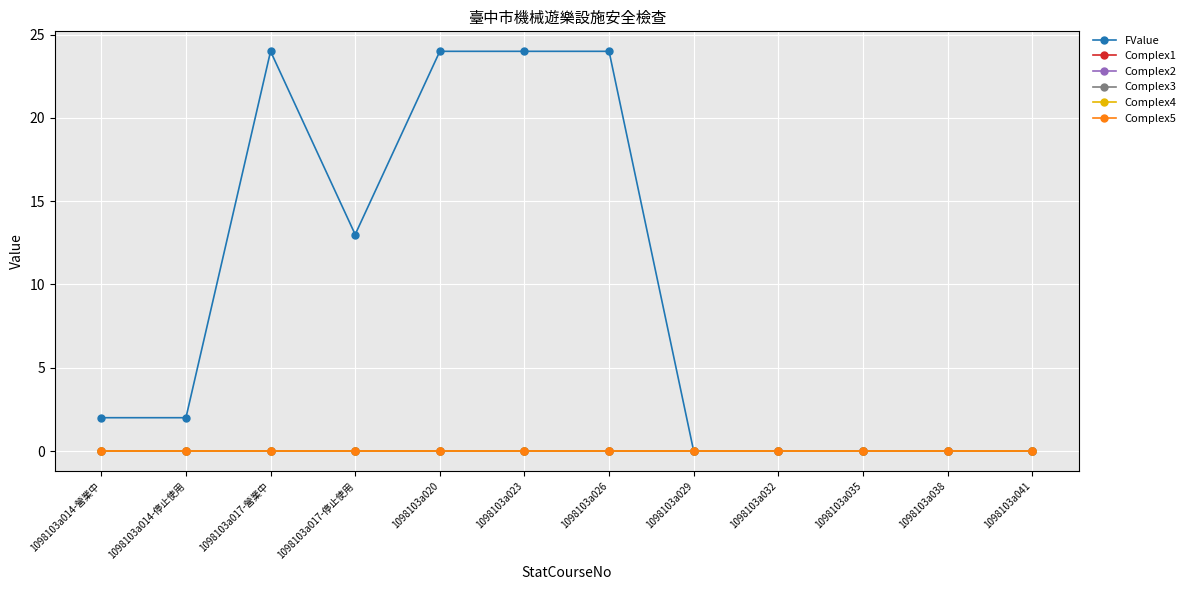

List the labels in order of Complex5 value, largest first.

1098103a014-營業中, 1098103a014-停止使用, 1098103a017-營業中, 1098103a017-停止使用, 1098103a020, 1098103a023, 1098103a026, 1098103a029, 1098103a032, 1098103a035, 1098103a038, 1098103a041